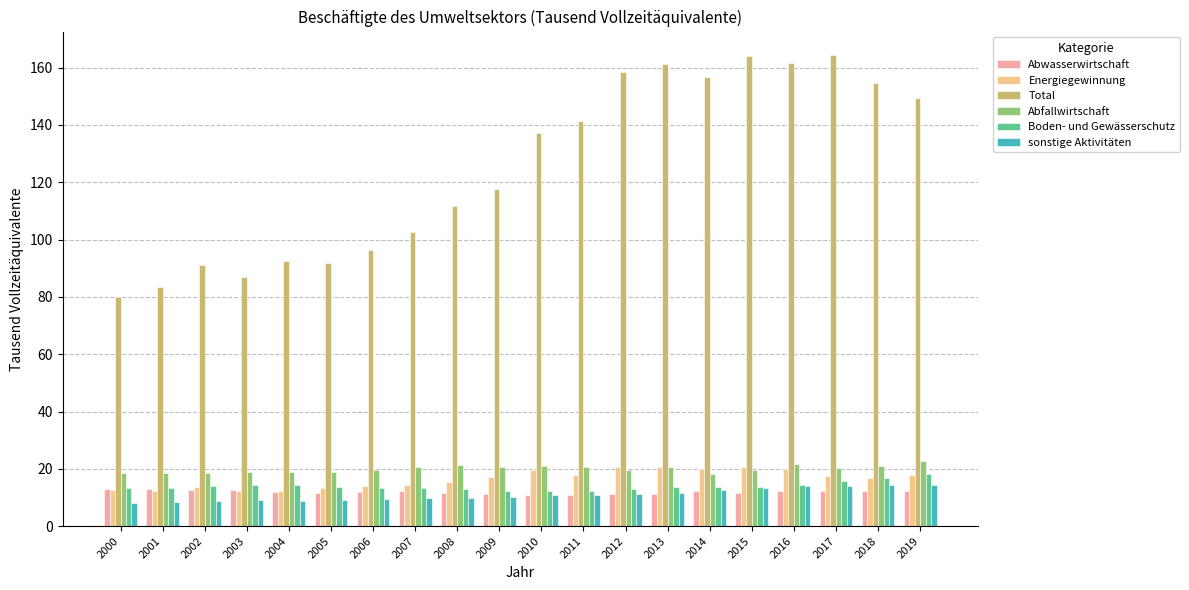

What is the value of the Abfallwirtschaft bar at the 10th from the left?

20.7